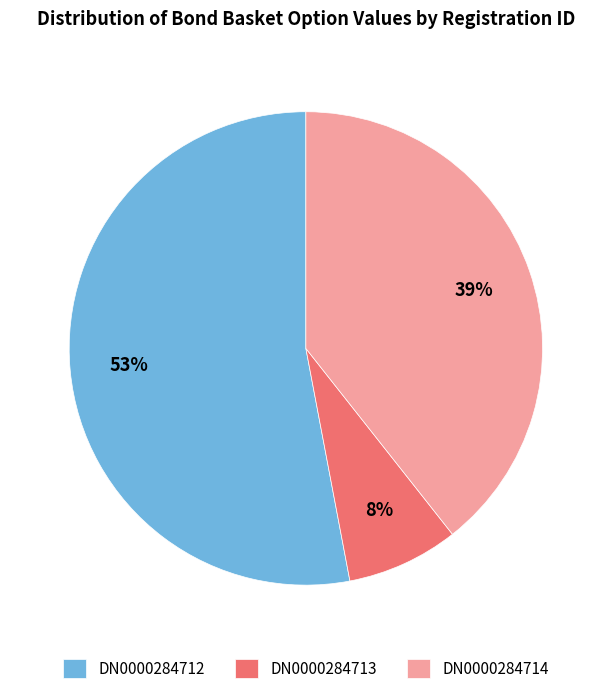

Which category has the smallest portion of the pie?

DN0000284713